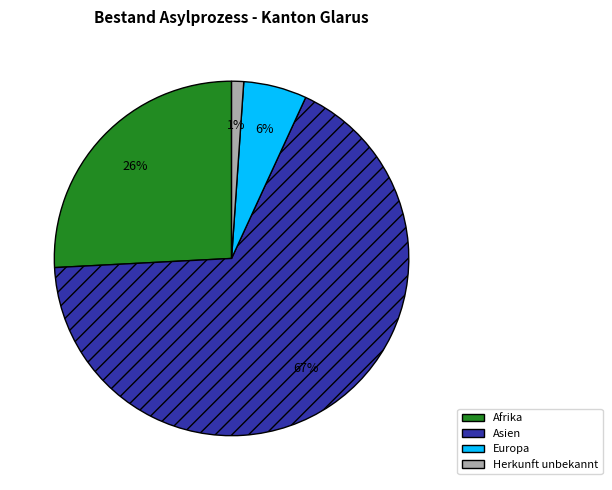

To the nearest percent, what is the difference between the Asien and Herkunft unbekannt slice percentages?

66%